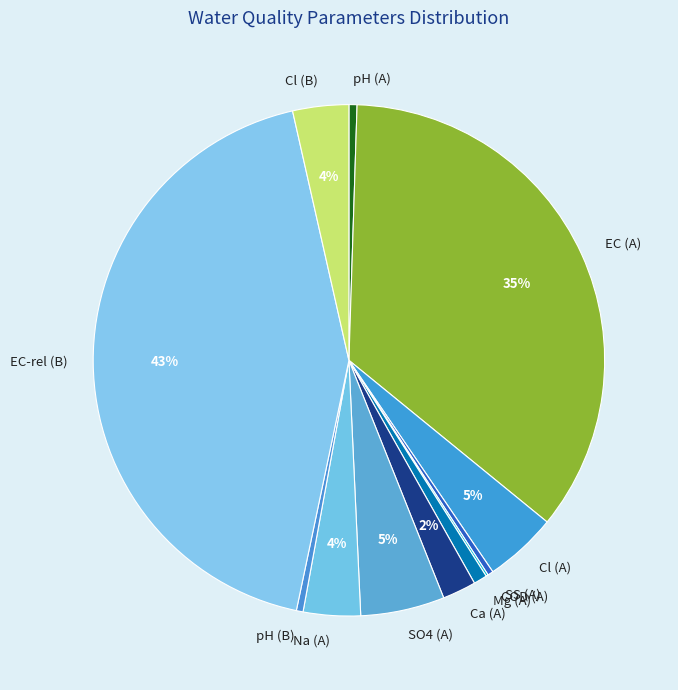

Does pH (B) account for over 50% of the chart?

No